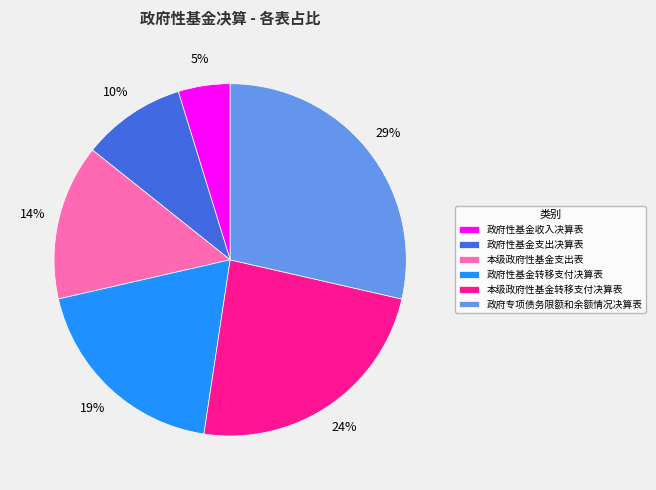

Approximately how many times larger is the value at 政府专项债务限额和余额情况决算表 compared to 政府性基金转移支付决算表?

1.5